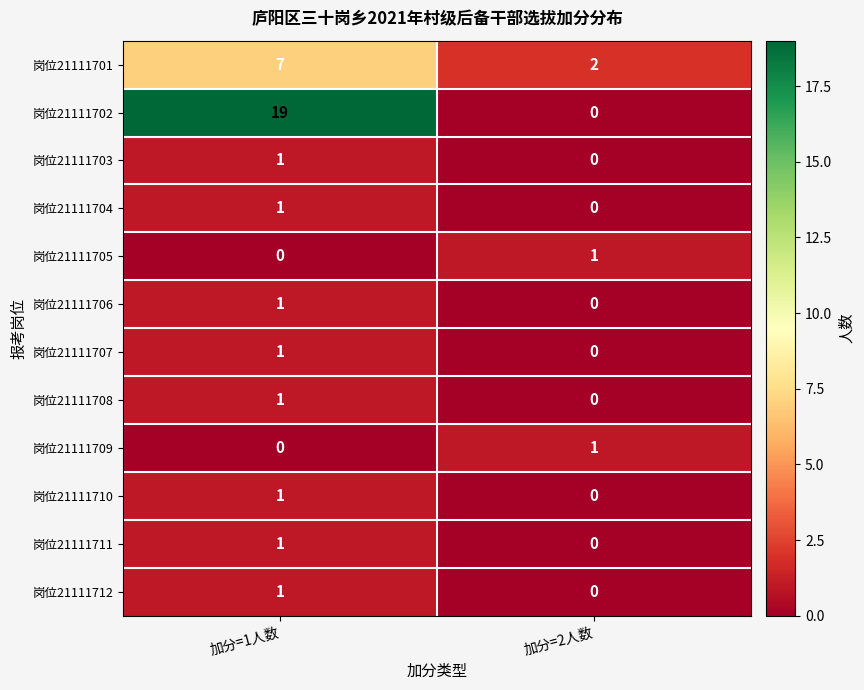

Which series has the largest total across all categories?

岗位21111702